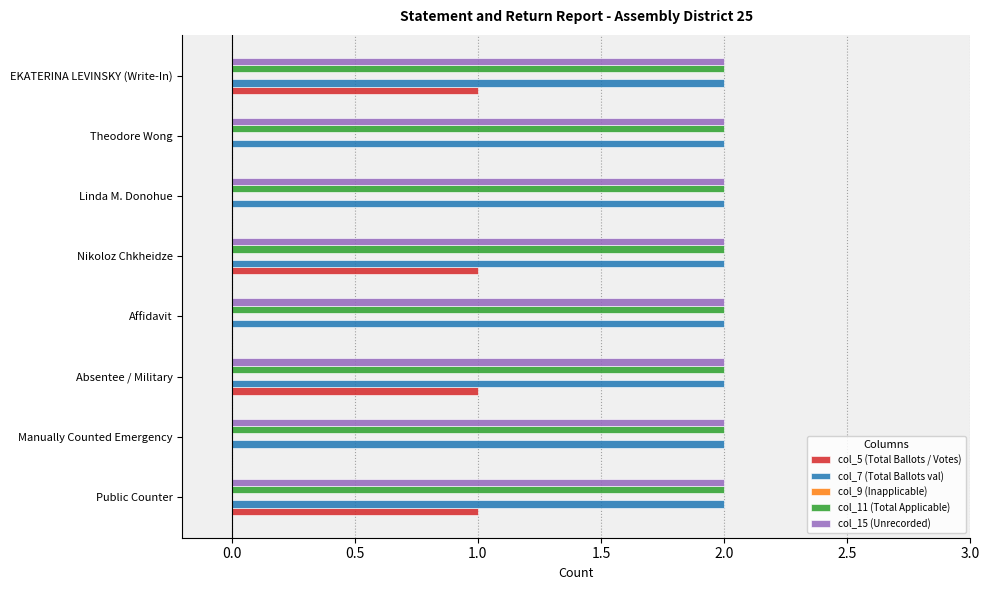

What is the highest value of the col_5 (Total Ballots / Votes) series?

1